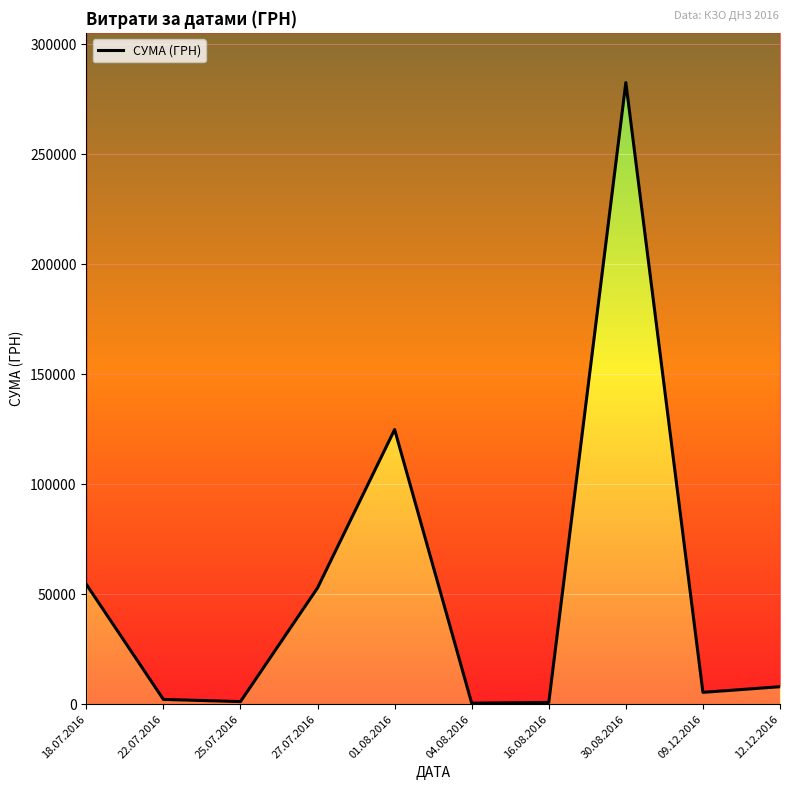

What is the label of the 10th point from the right?

18.07.2016